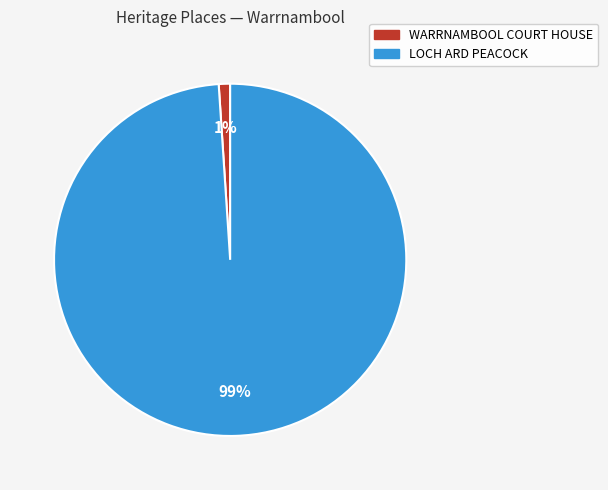

Which slice is the smallest?

WARRNAMBOOL COURT HOUSE